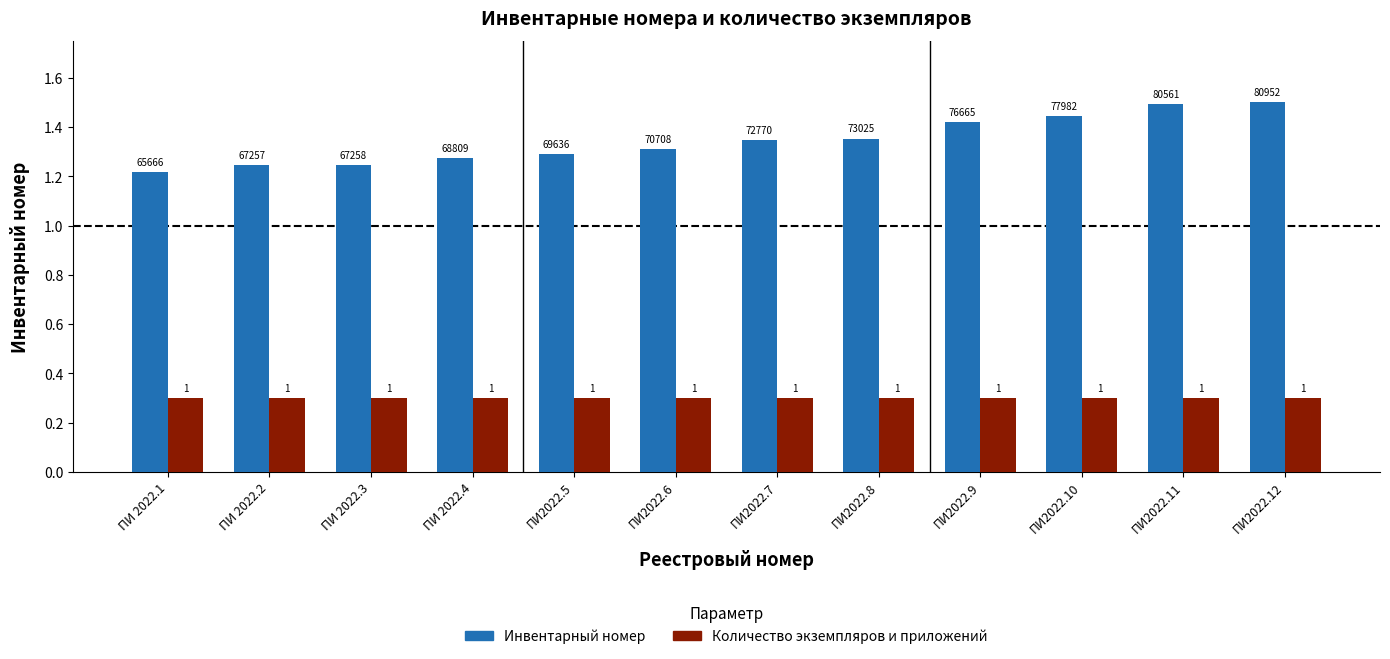

What position from the left is ПИ2022.7?

7